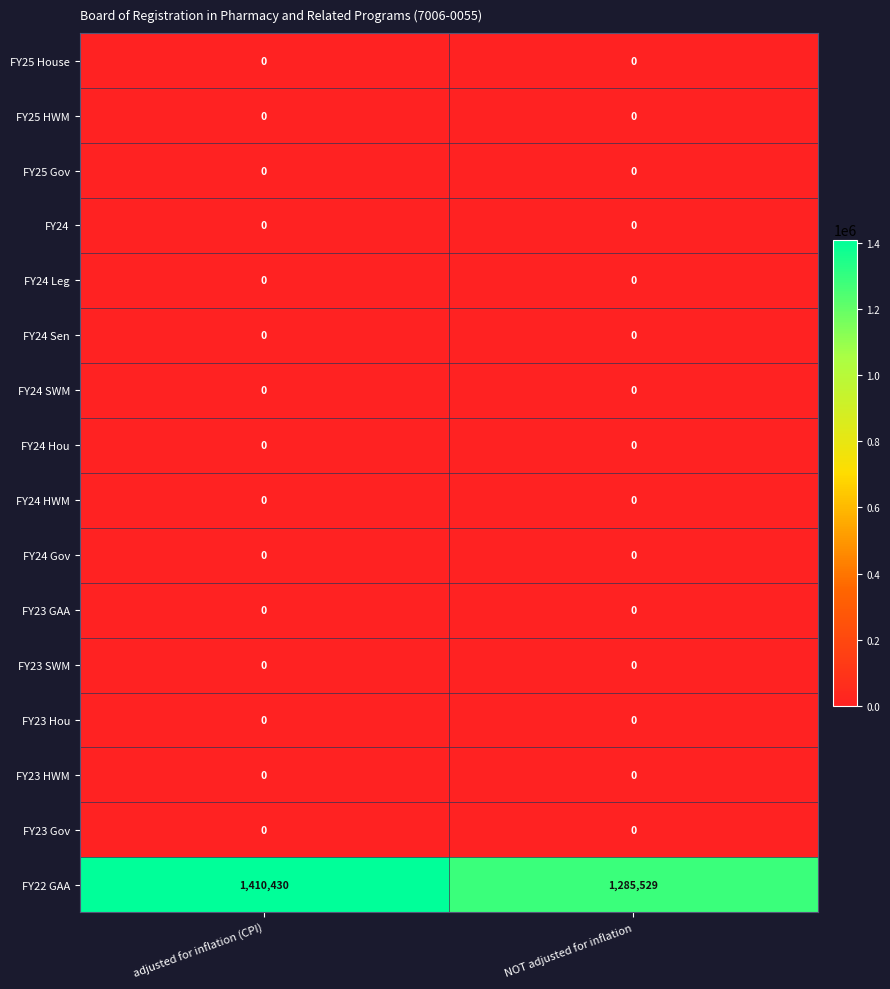

Rank the categories by FY22 GAA value from highest to lowest.

adjusted for inflation (CPI), NOT adjusted for inflation